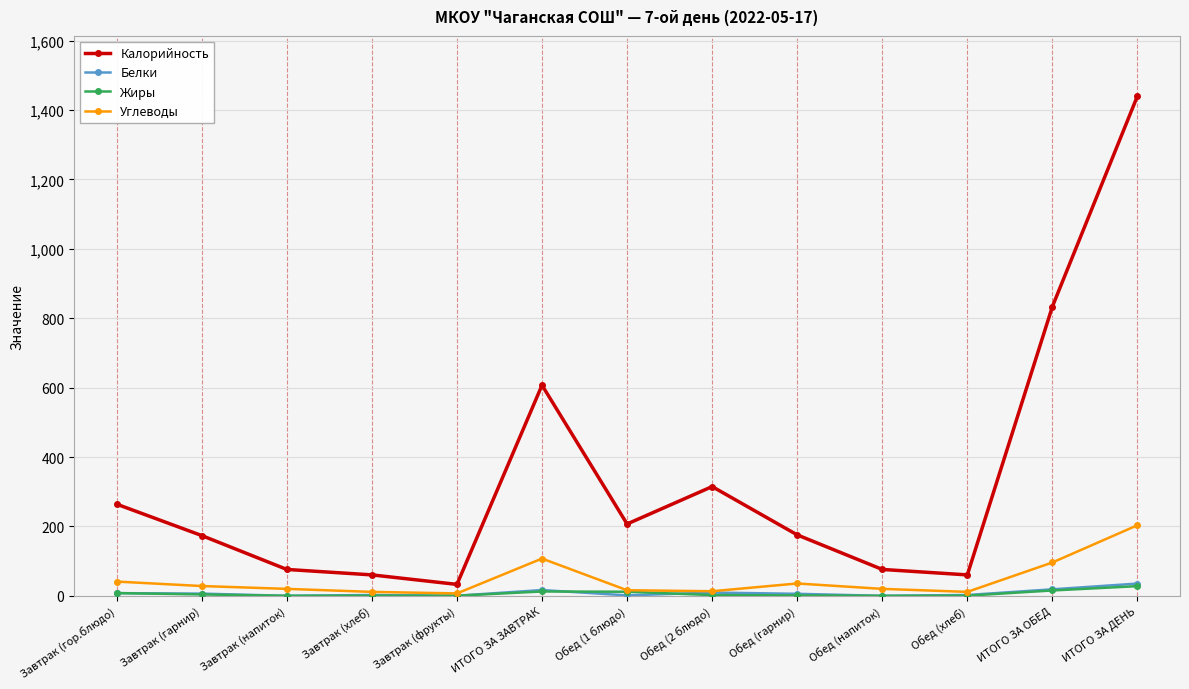

Which series has the largest total across all categories?

Калорийность